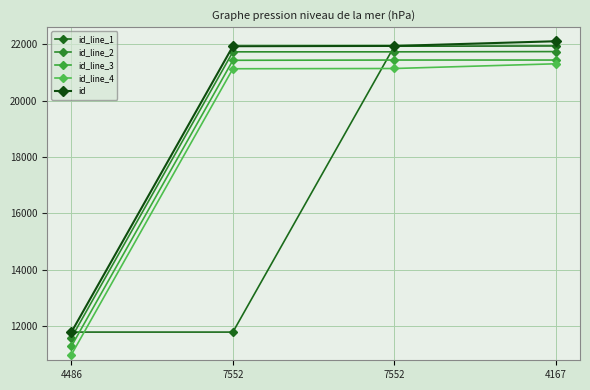

True or false: id_line_3 and id_line_4 cross at least once.

False